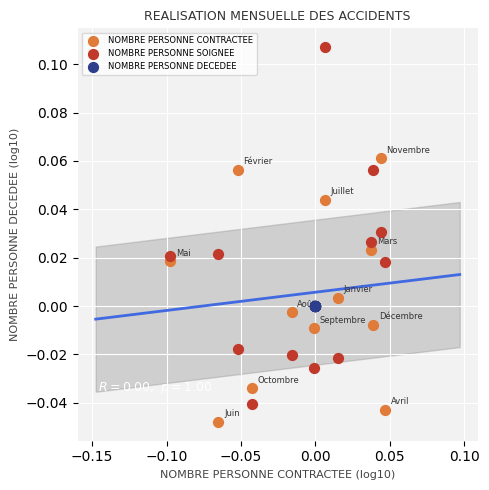

Which series reaches the maximum Y coordinate?

NOMBRE PERSONNE SOIGNEE